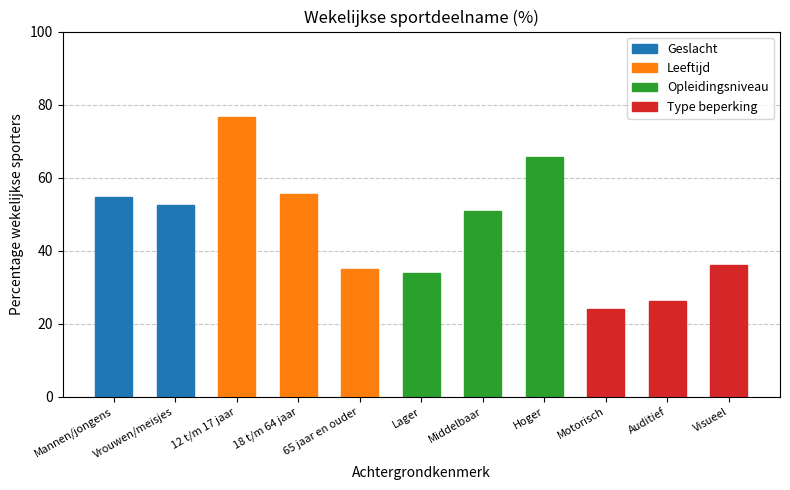

What is the label of the 1st bar from the right?

Visueel